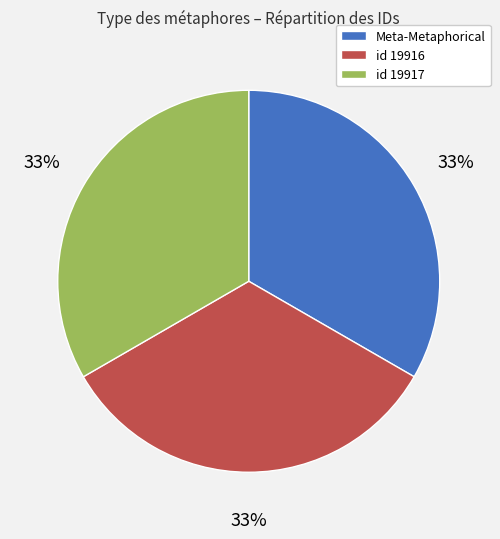

To the nearest percent, what is the average slice percentage?

33%